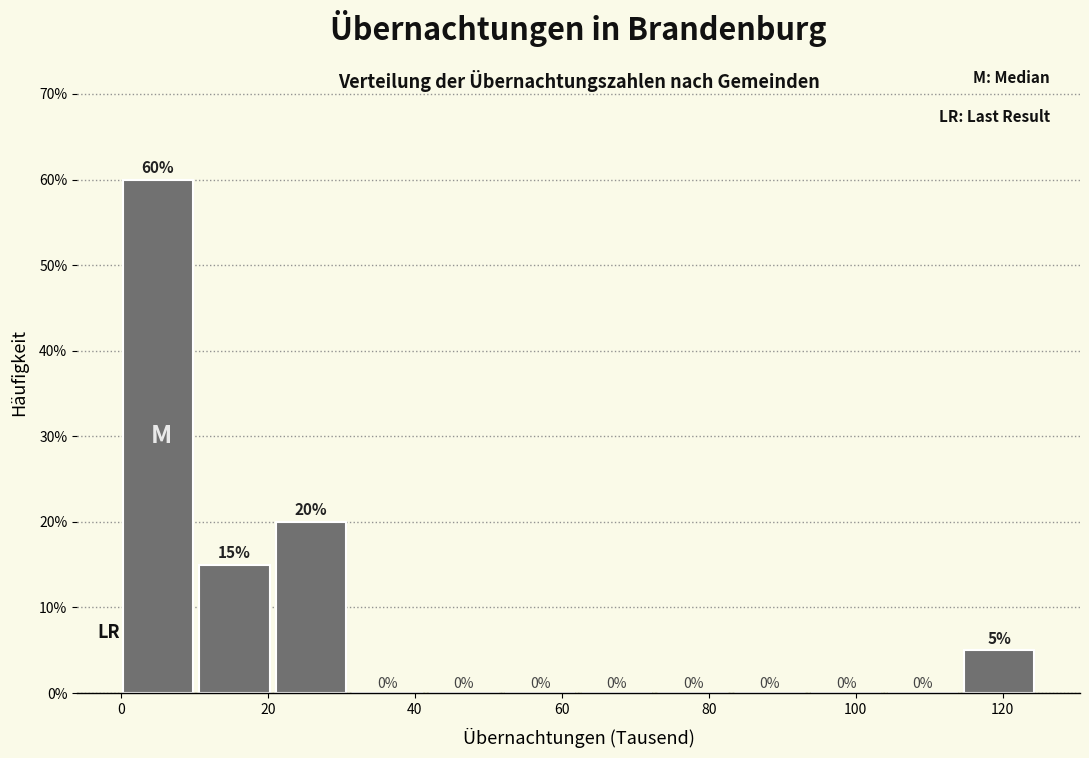

How tall is the bar that spans 10 to 22 on the x-axis? The bar edges are not printed on the chart, so give them approximately, as read against the axis.

15